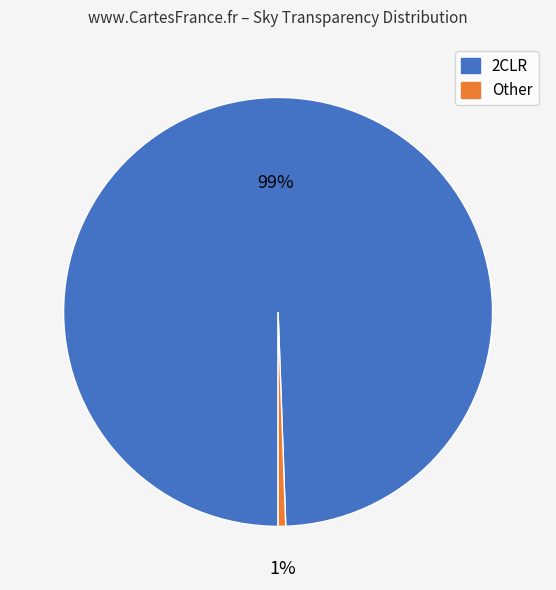

To the nearest percent, what is the average slice percentage?

50%